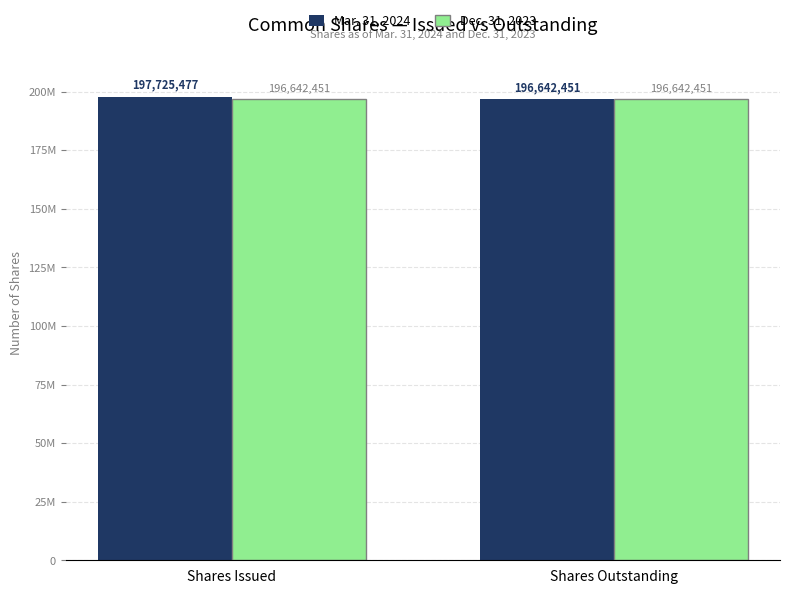

What is the label of the 2nd bar from the right?

Shares Issued